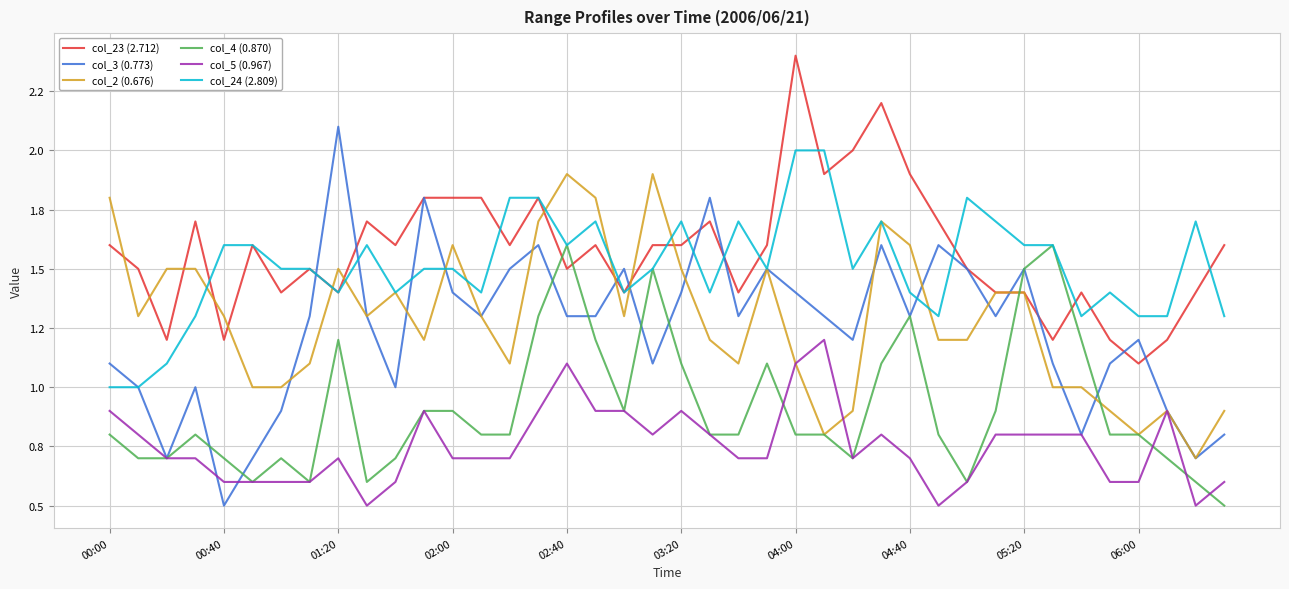

What is the sum of all col_23 (2.712) values?

63.1